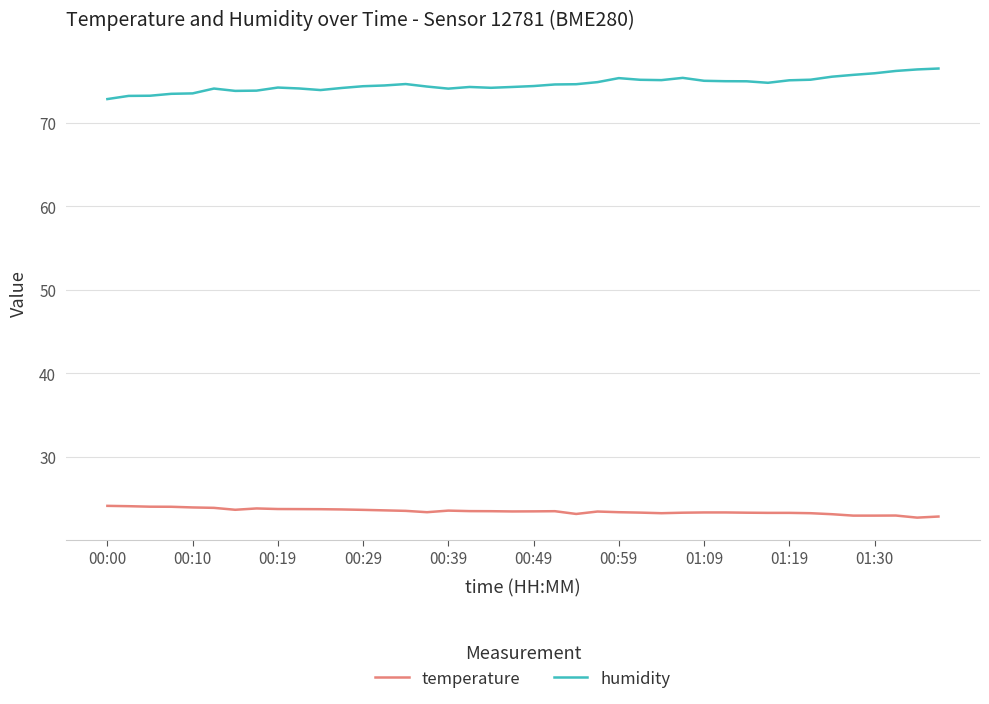

List the series in order of their overall mean, lowest first.

temperature, humidity